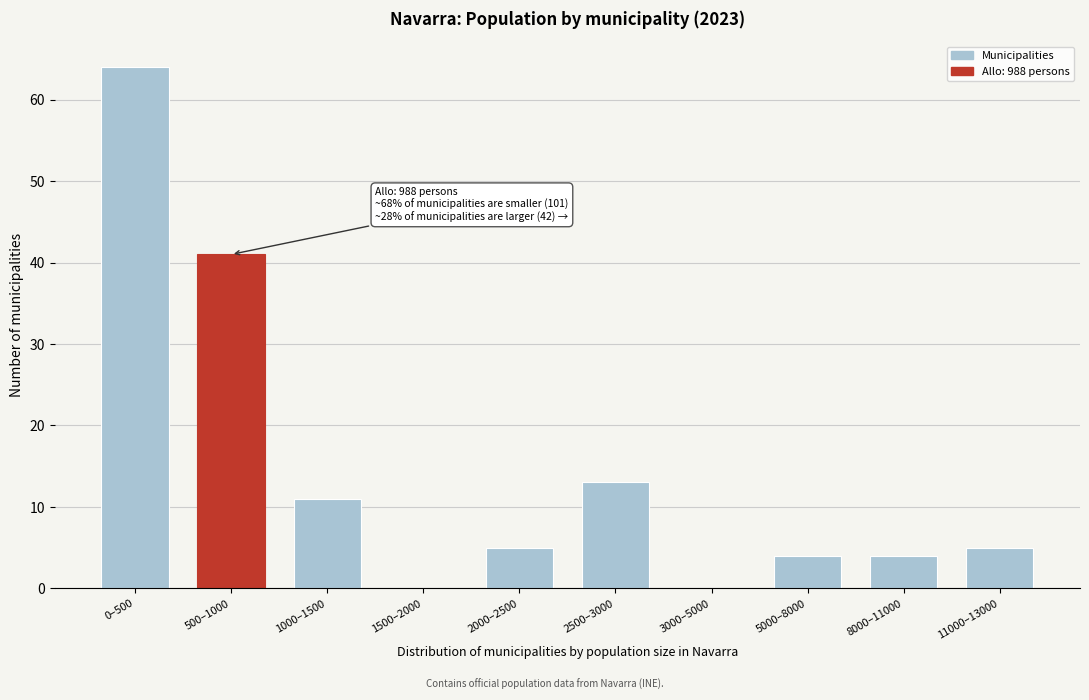

Reading left to right, what are all the values shown in this chart?

0–500=64	500–1000=41	1000–1500=11	1500–2000=0	2000–2500=5	2500–3000=13	3000–5000=0	5000–8000=4	8000–11000=4	11000–13000=5